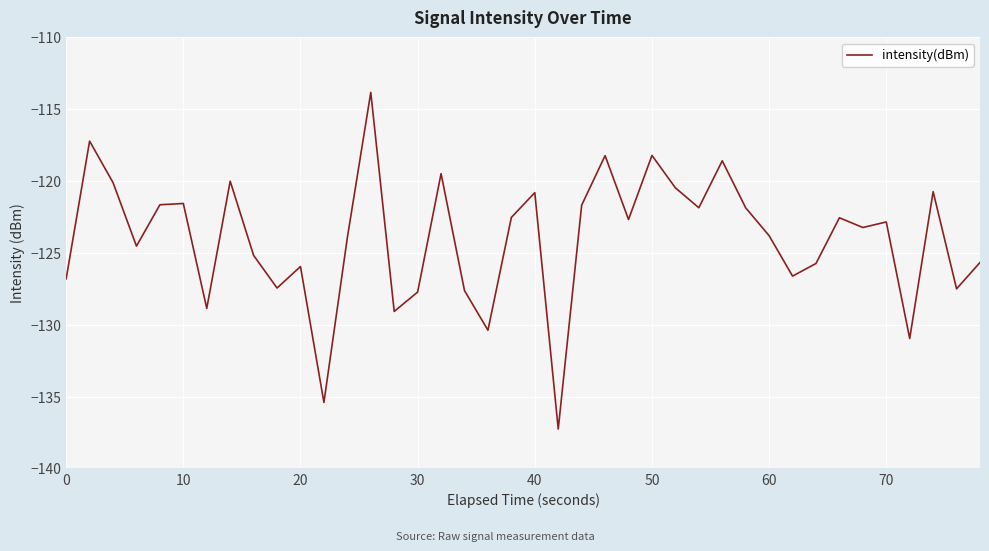

What is the minimum value shown in the chart?

-137.3